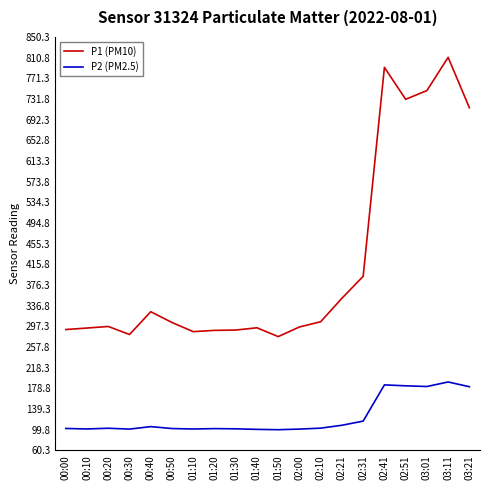

Is it true that P1 (PM10) equals 294.1 at 00:10?

True